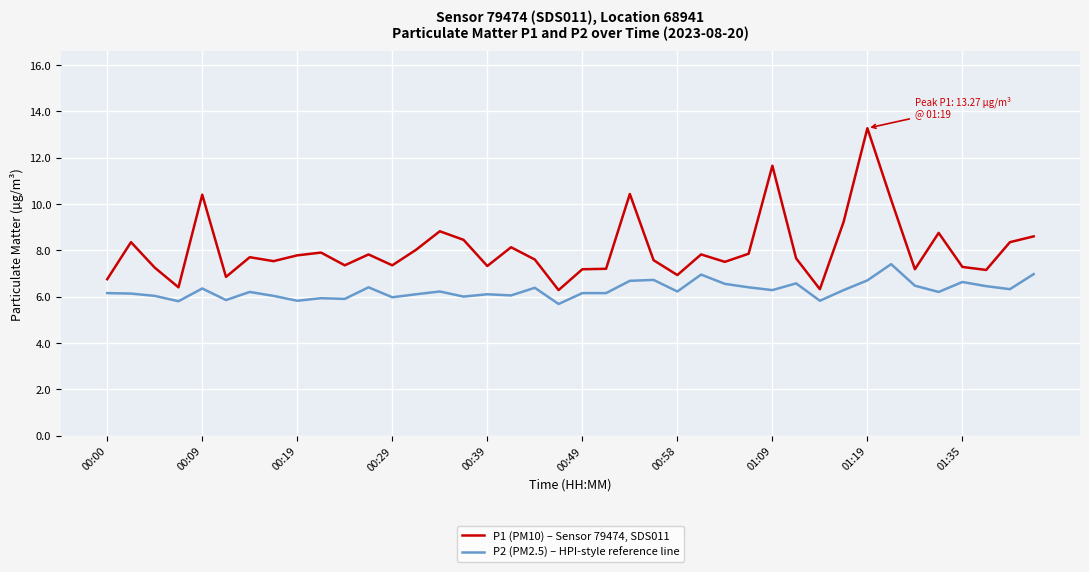

True or false: P1 (PM10) – Sensor 79474, SDS011 and P2 (PM2.5) – HPI-style reference line intersect in this chart.

False